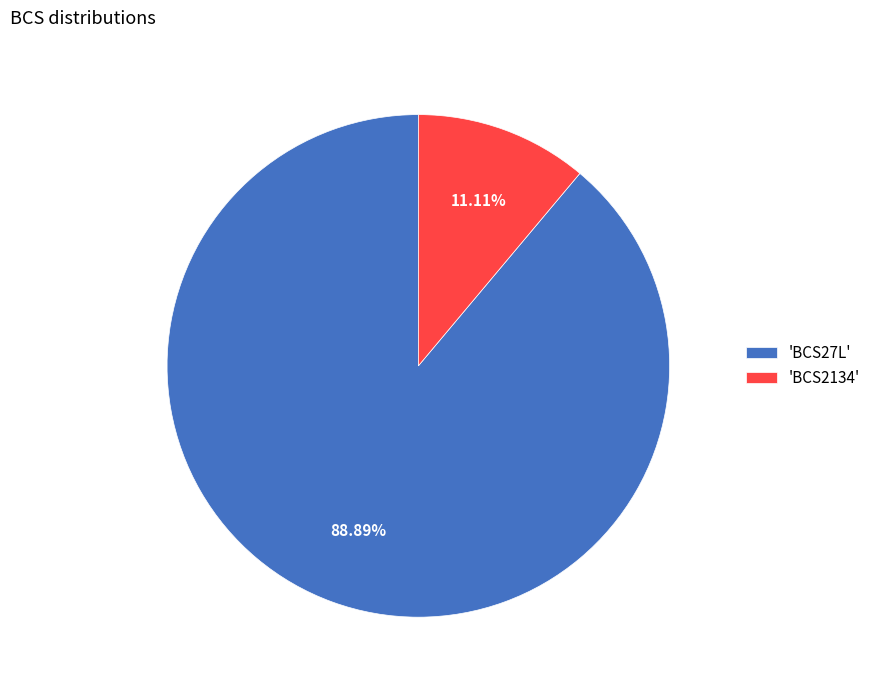

What is the ratio of the value at 'BCS27L' to the value at 'BCS2134'?

8.0